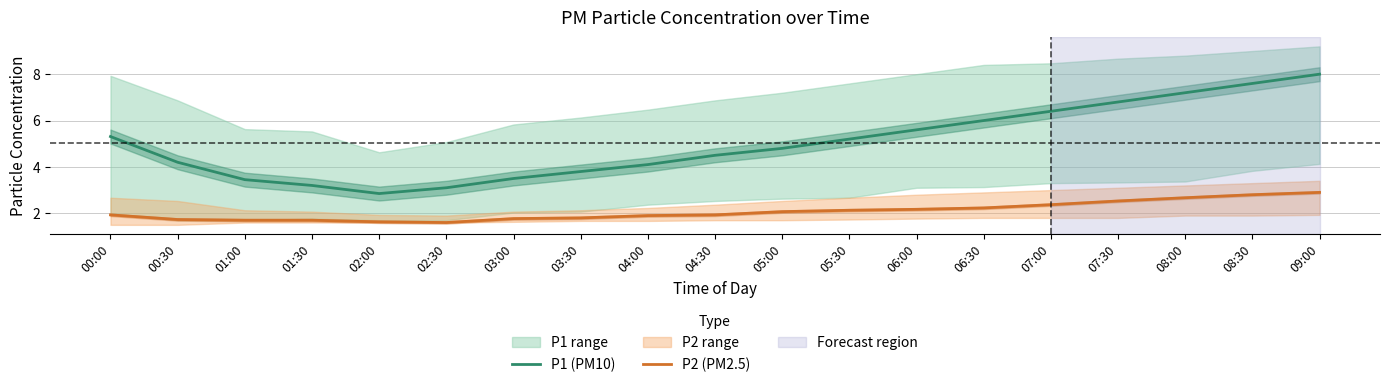

True or false: P2 (PM2.5) has a value of 3.0 at 05:00.

False